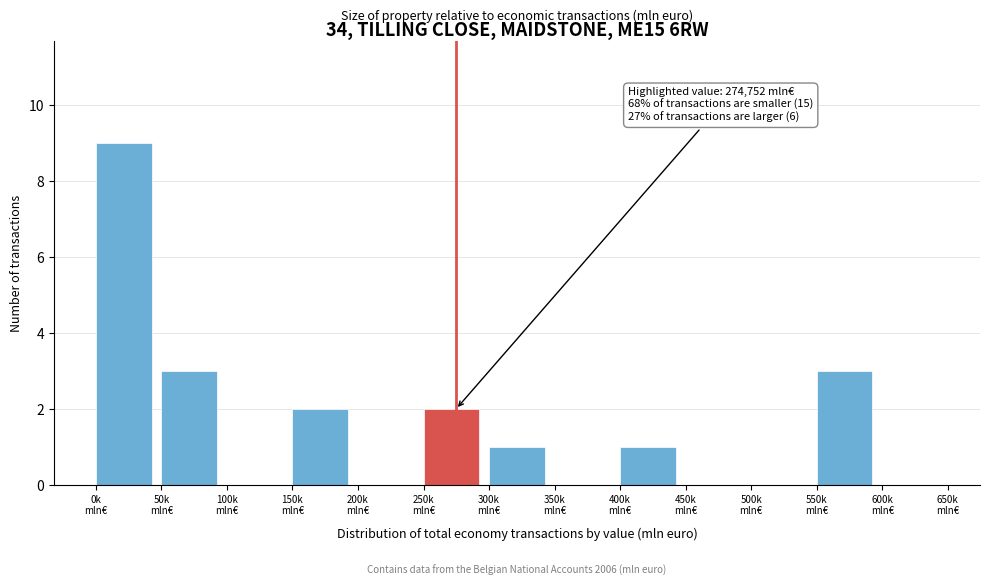

What is the sum of all values?

21